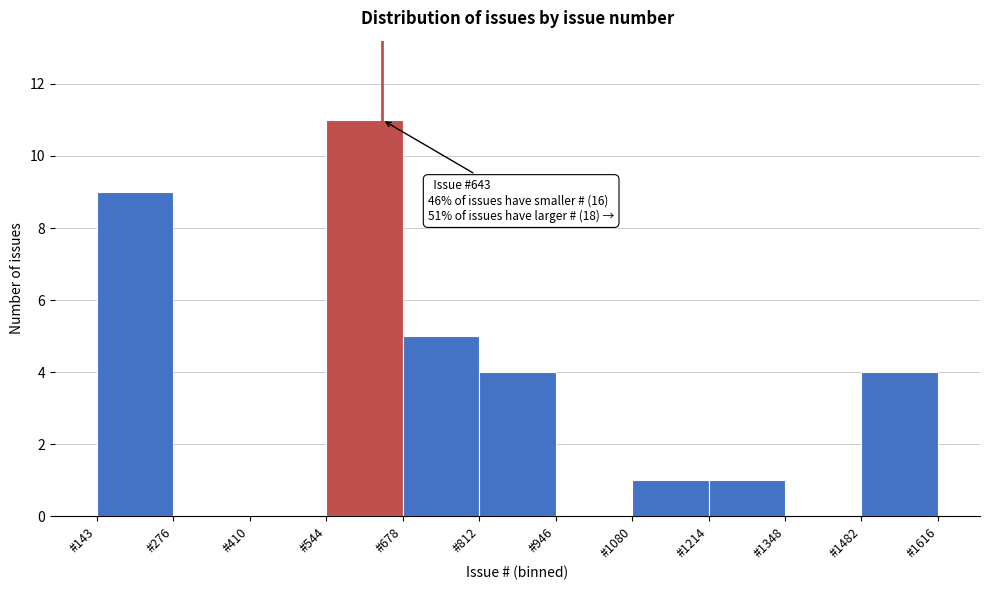

Over which range of the x-axis is the bar tallest?

540 to 680